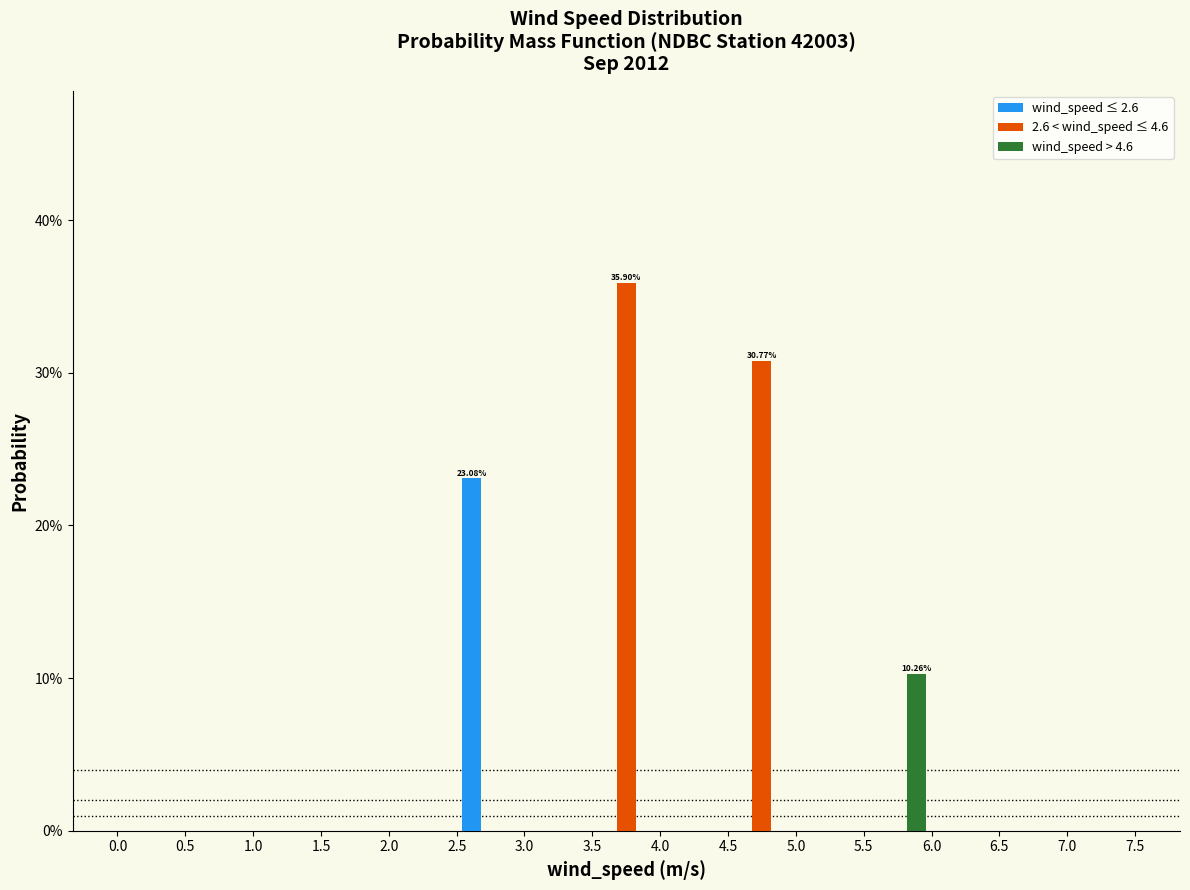

In the wind_speed ≤ 2.6 series, which range on the x-axis has the tallest bar?

2.5 to 3.0